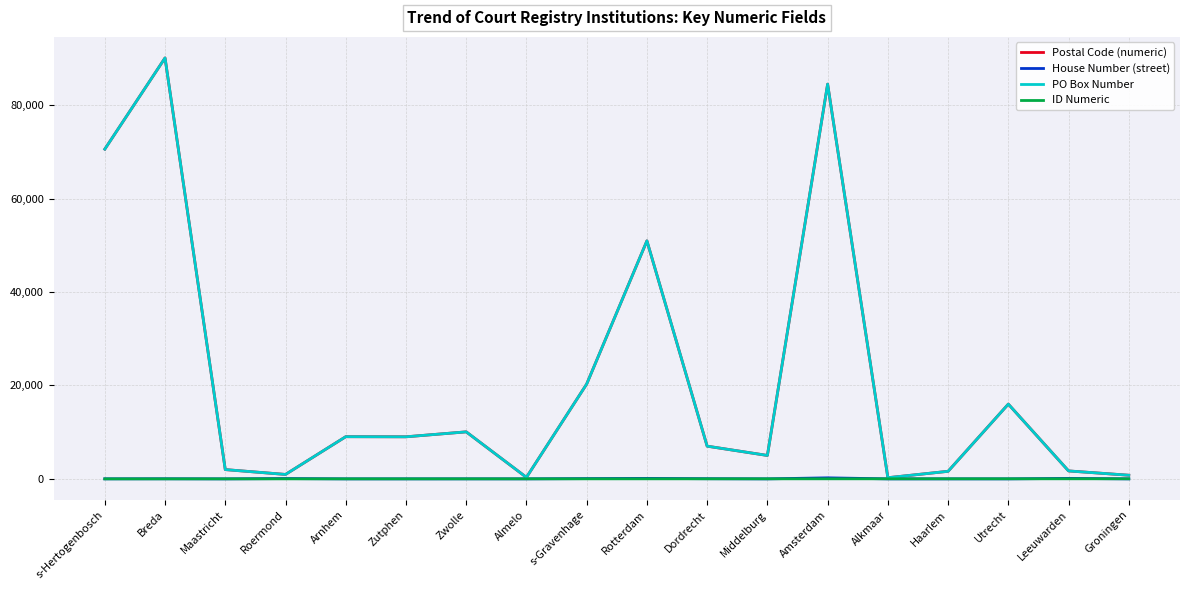

Which category has the lowest value across all series?

Maastricht